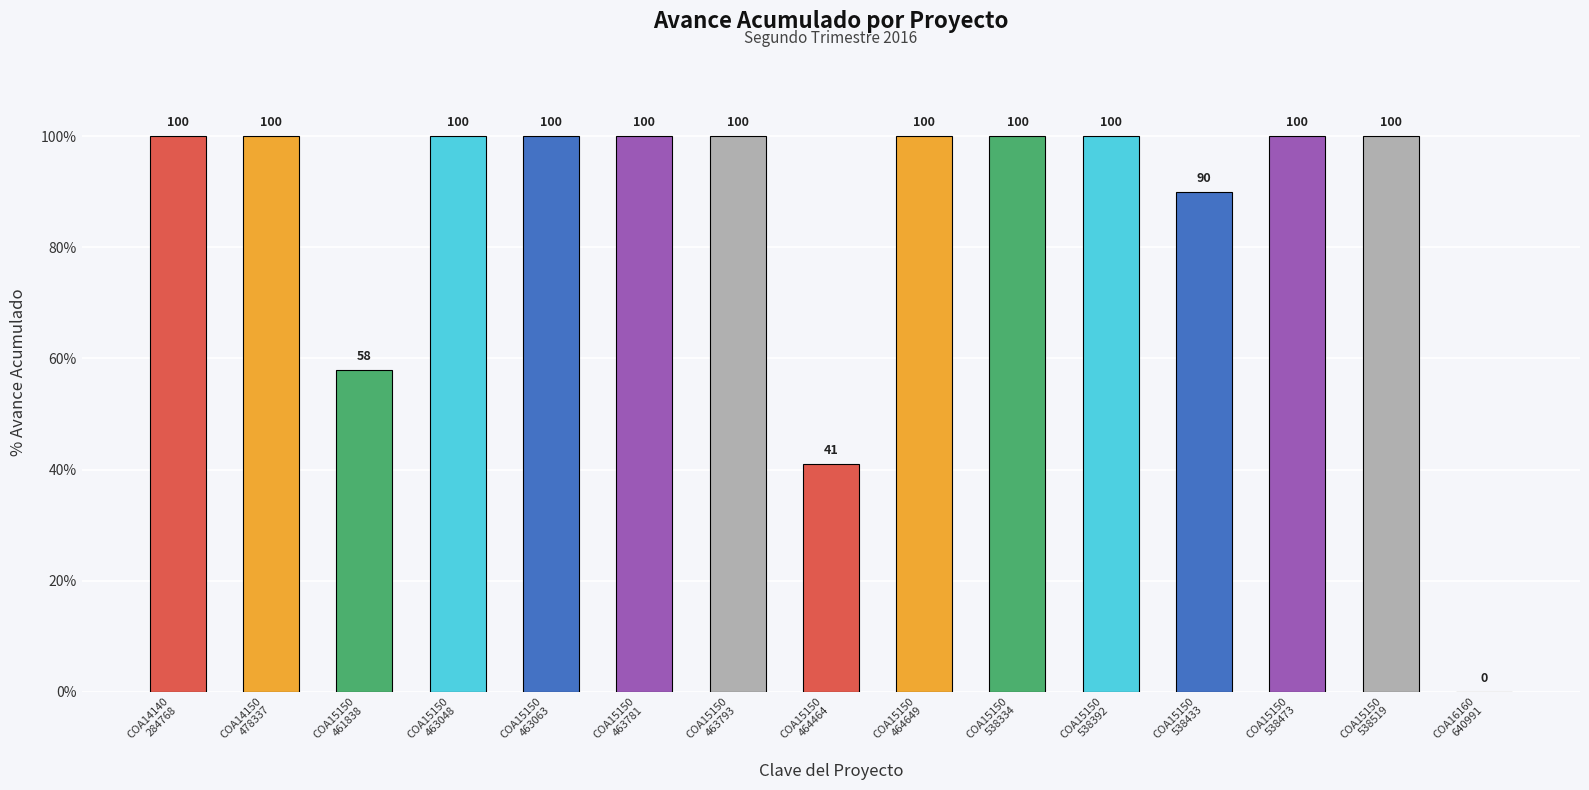

Are the bars horizontal?

No